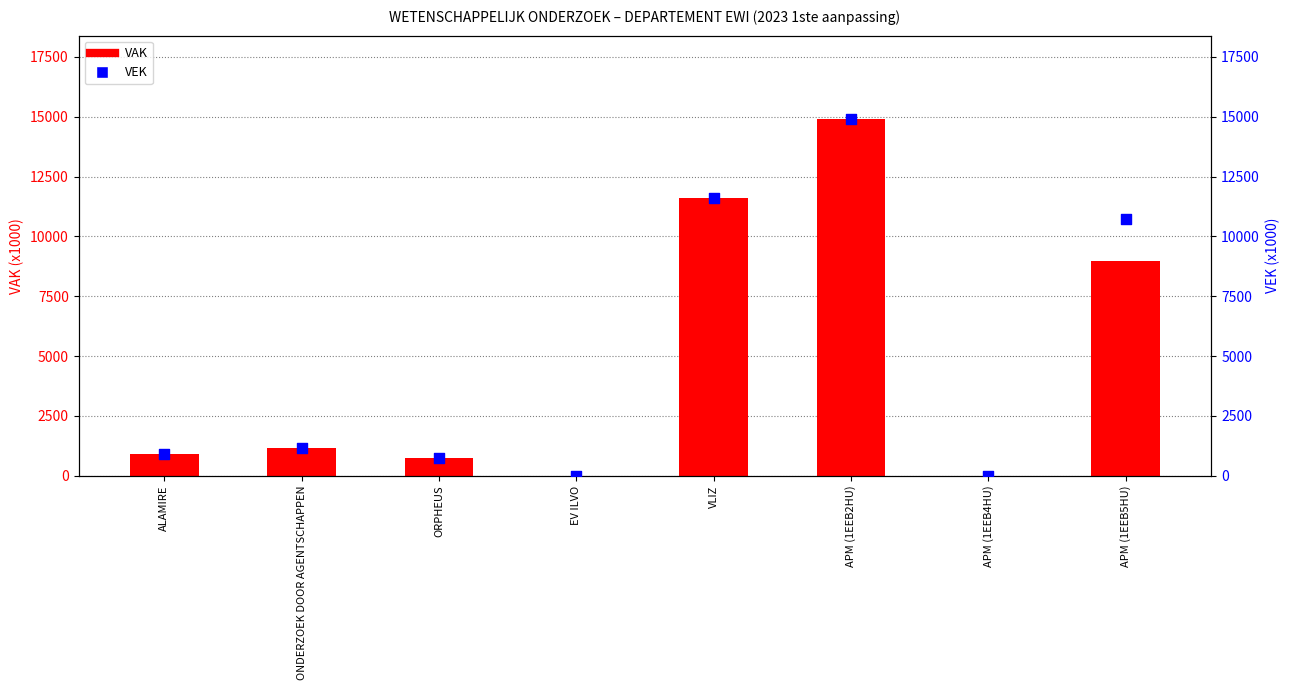

Is the value of VAK at APM (1EEB4HU) greater than the value of VEK at VLIZ?

No